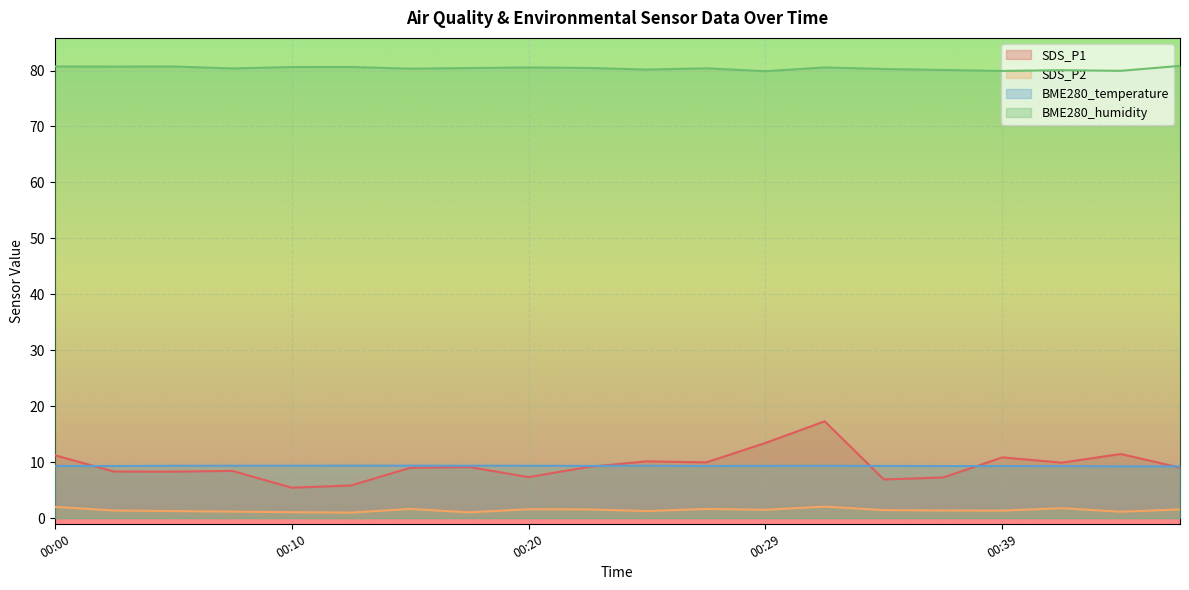

The BME280_humidity series shows 80.7 at 00:00. True or false?

True